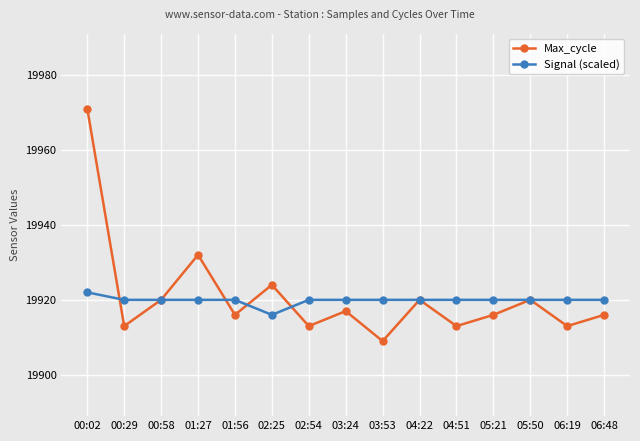

True or false: Max_cycle has a value of 19913 at 04:51.

True